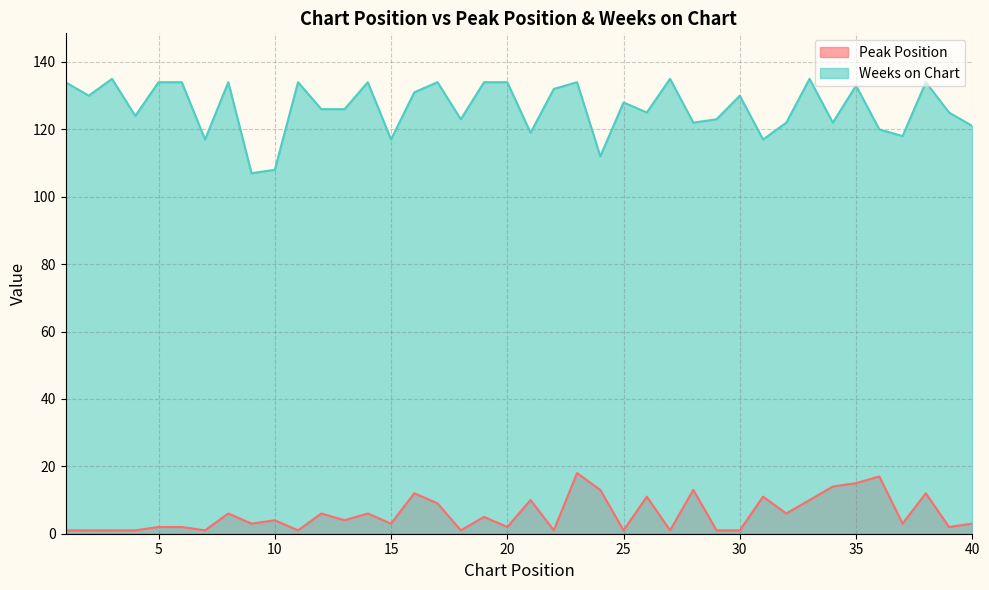

In Weeks on Chart, how many points are lower than both neighbors (excluding endpoints)?

13